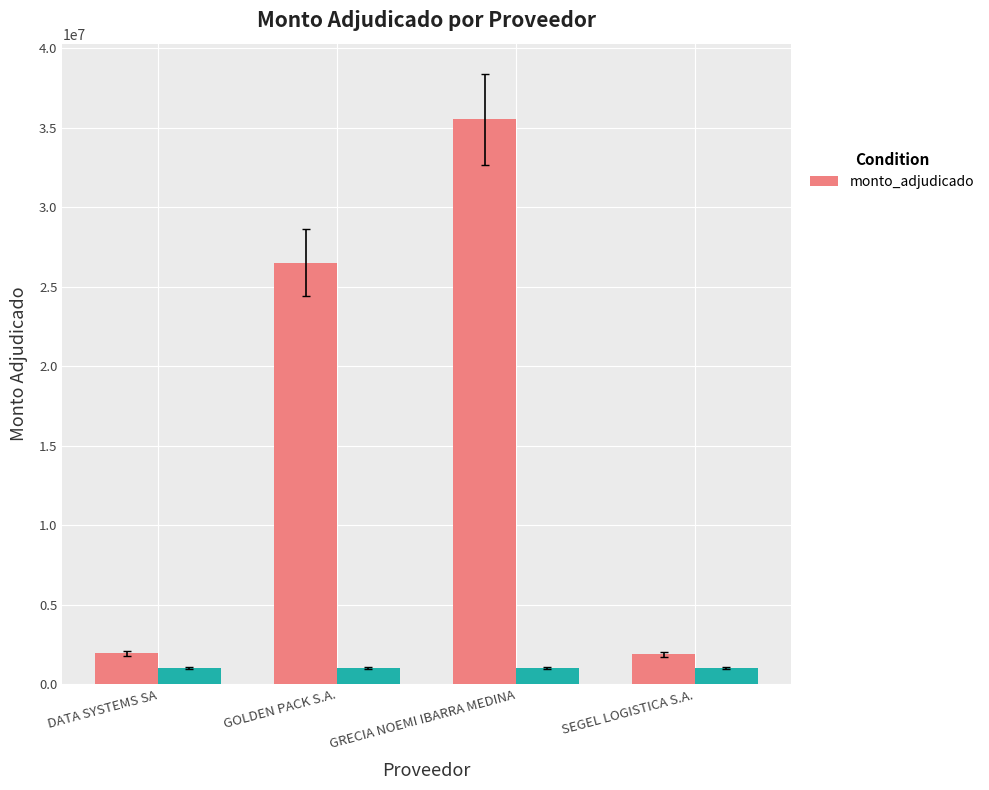

Which label corresponds to the smallest value in the chart?

SEGEL LOGISTICA S.A.